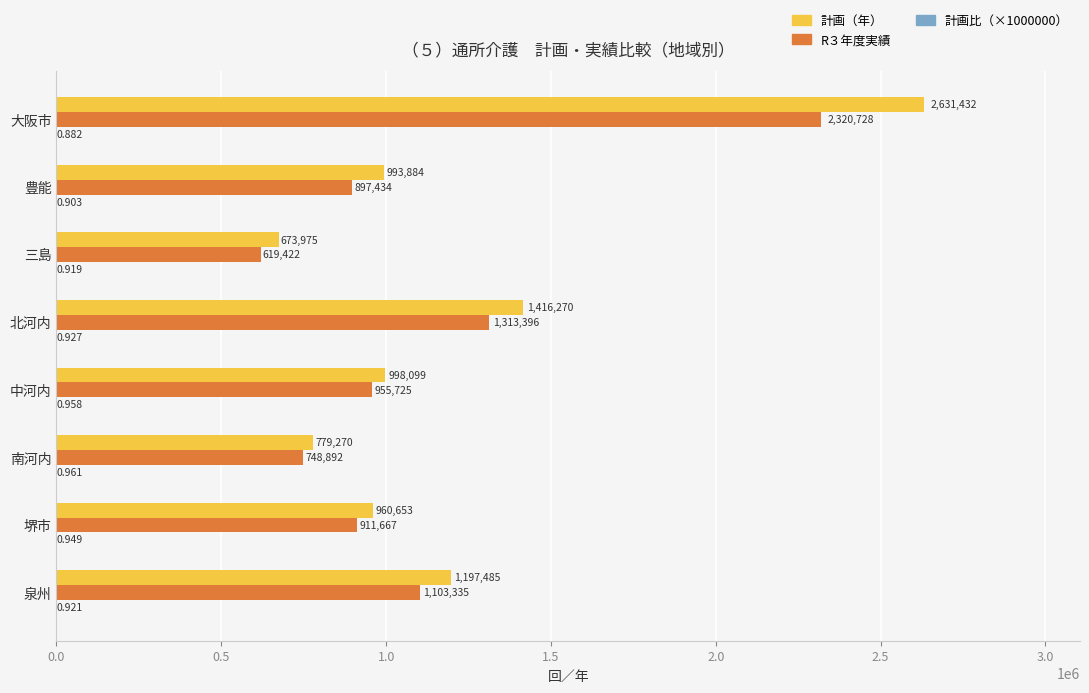

Which series has the largest total across all categories?

計画（年）